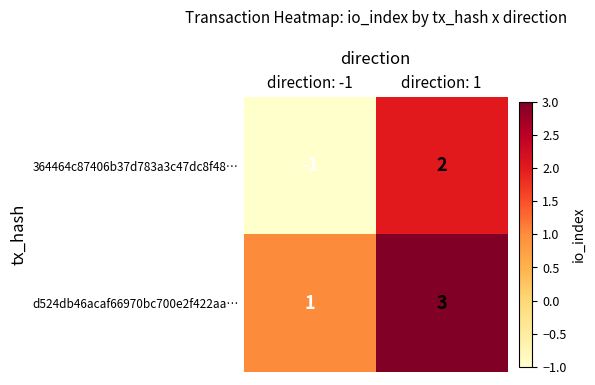

What is the maximum value shown in the chart?

3